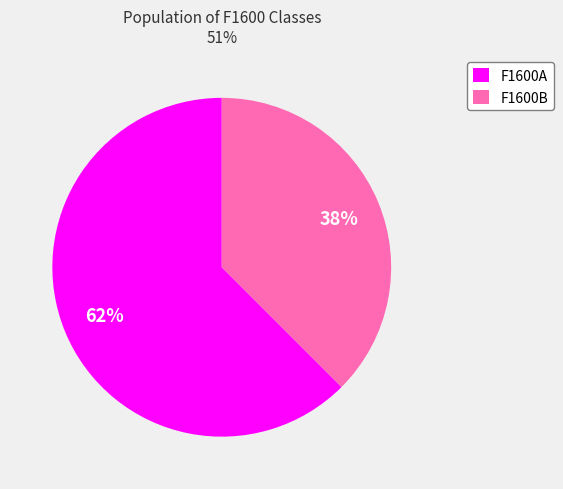

What is the ratio of the value at F1600B to the value at F1600A?

0.6